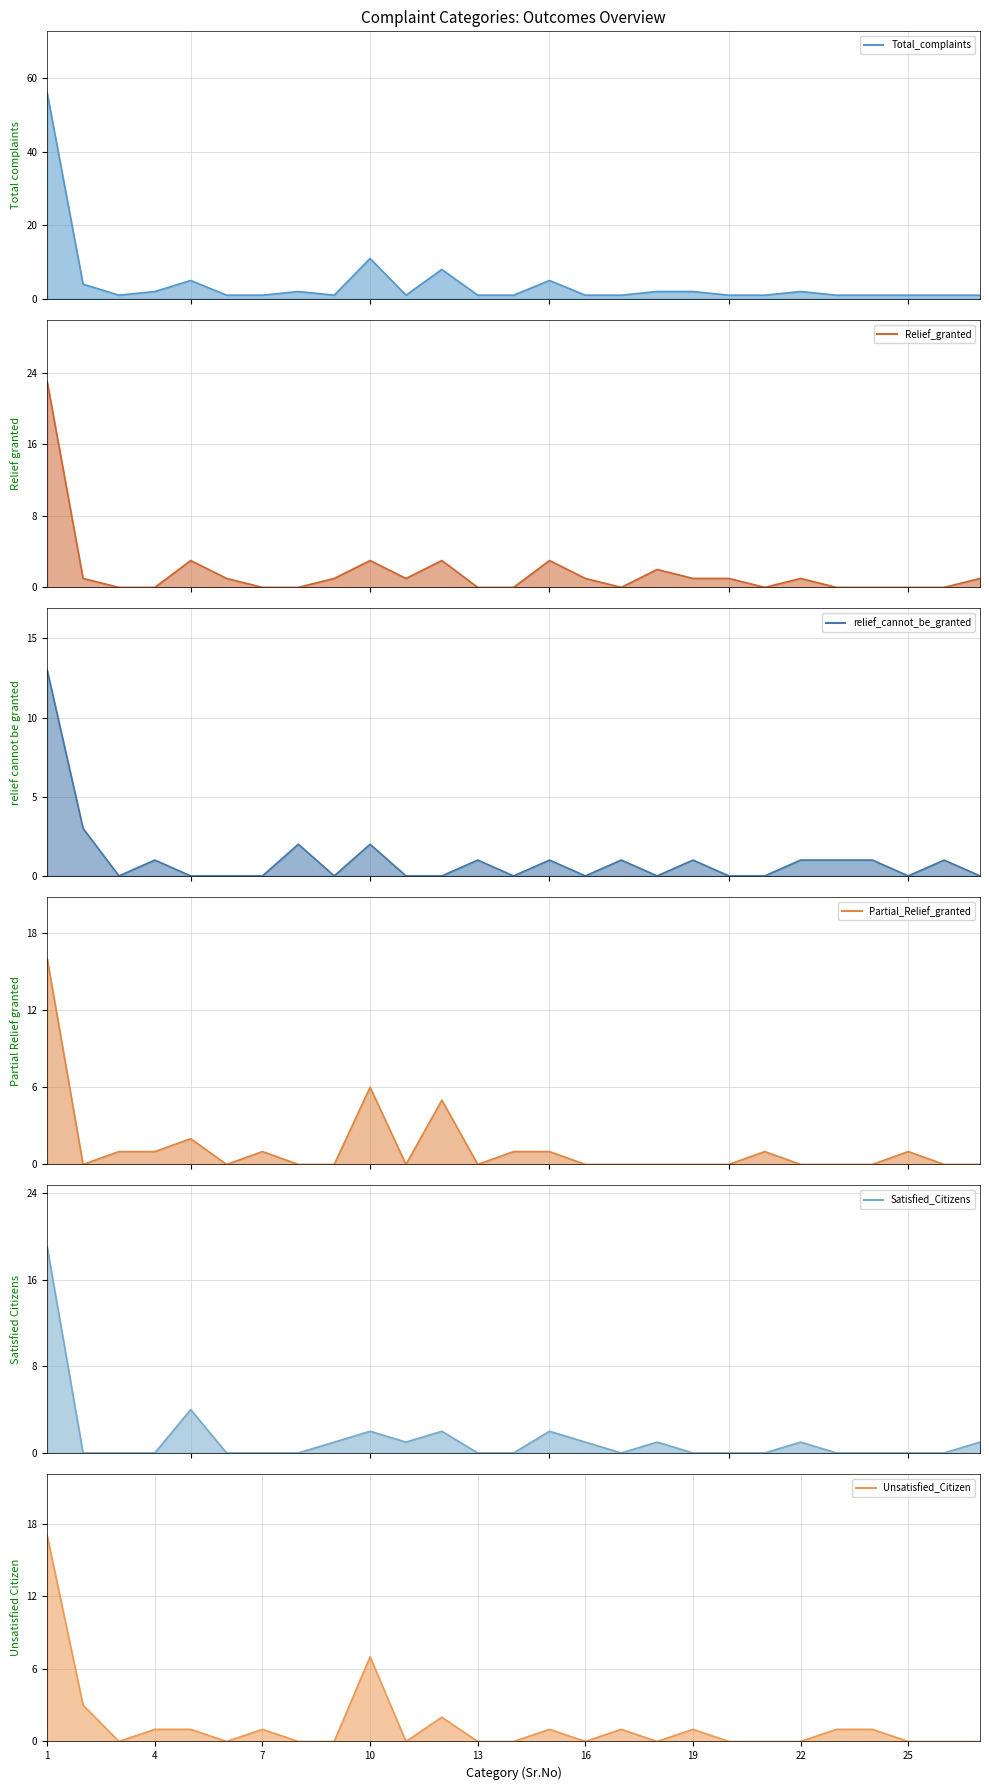

In Partial_Relief_granted line, how many points are higher than both neighbors (excluding endpoints)?

6